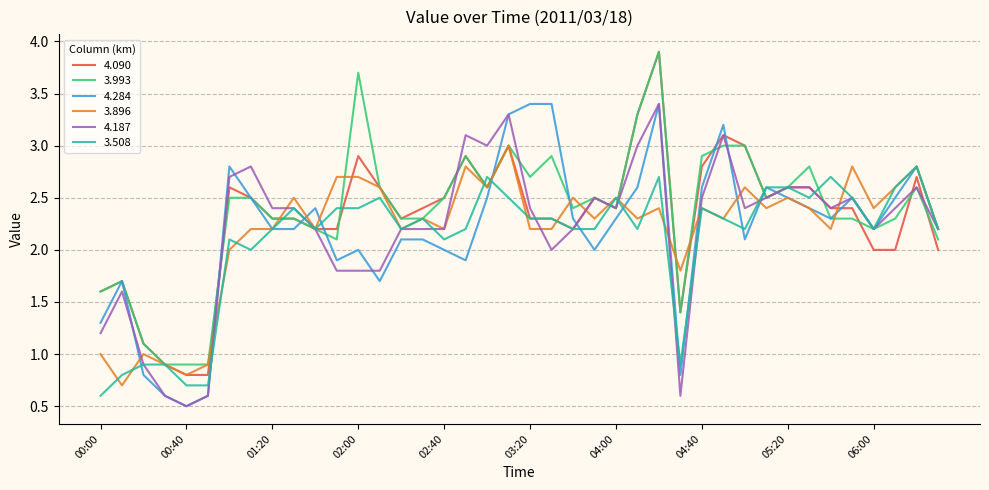

Which series has the largest range (max minus min)?

4.090